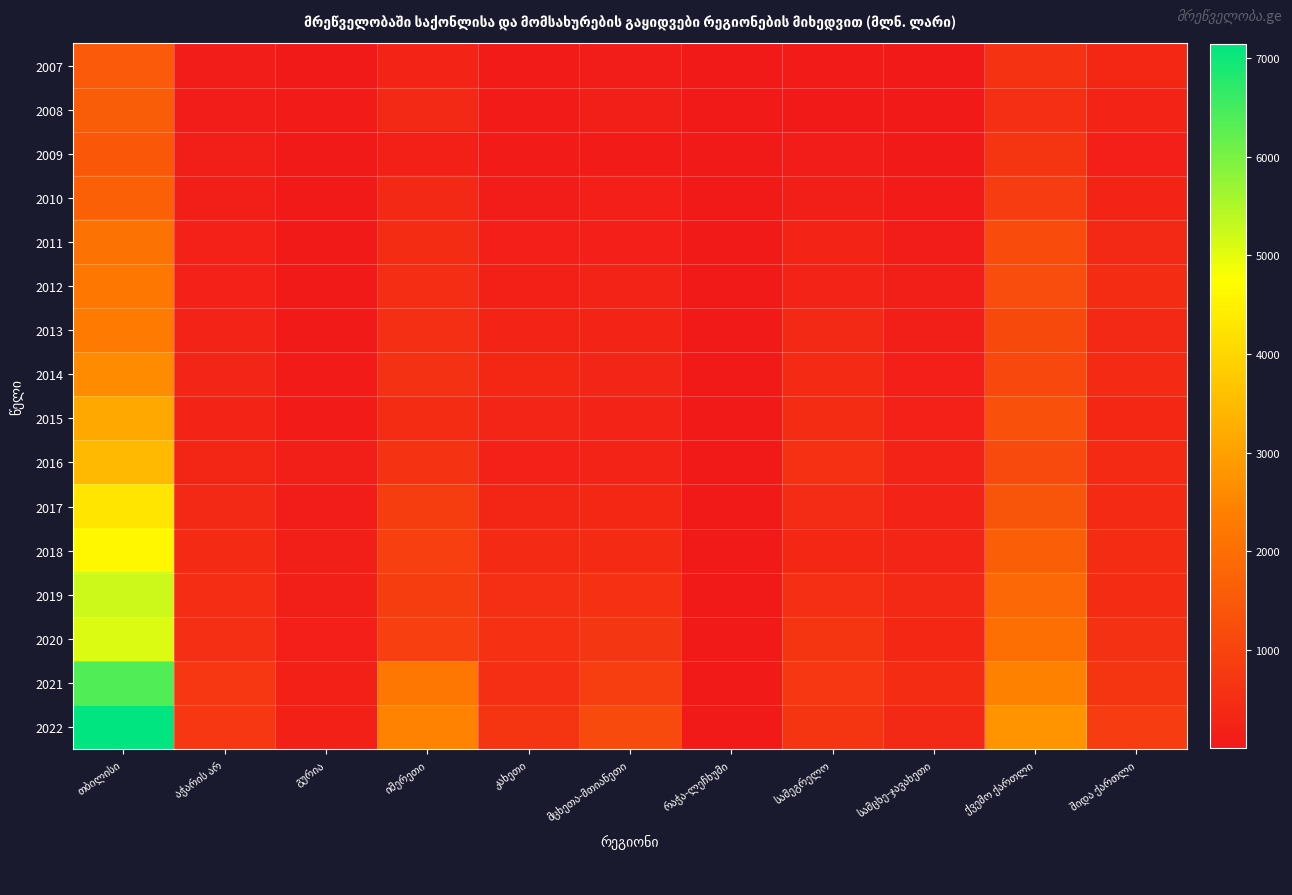

Which series has the largest range (max minus min)?

2022